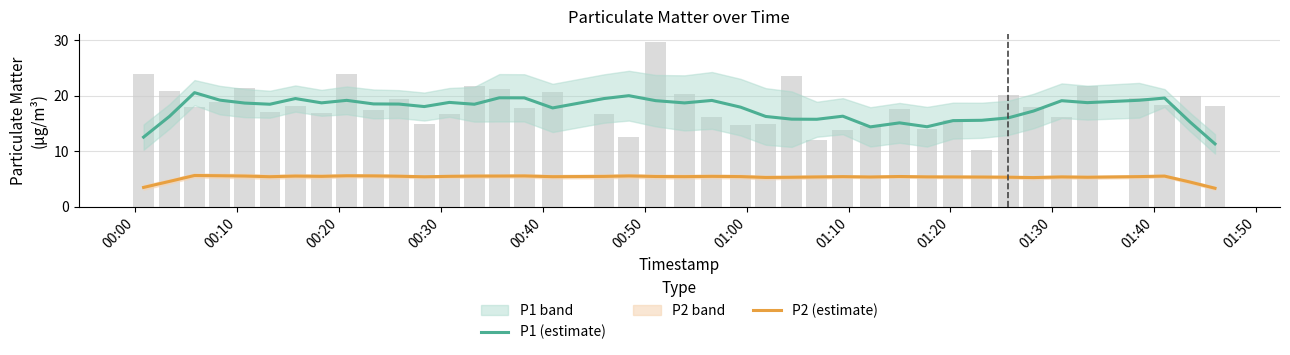

How many groups of bars are there?

40